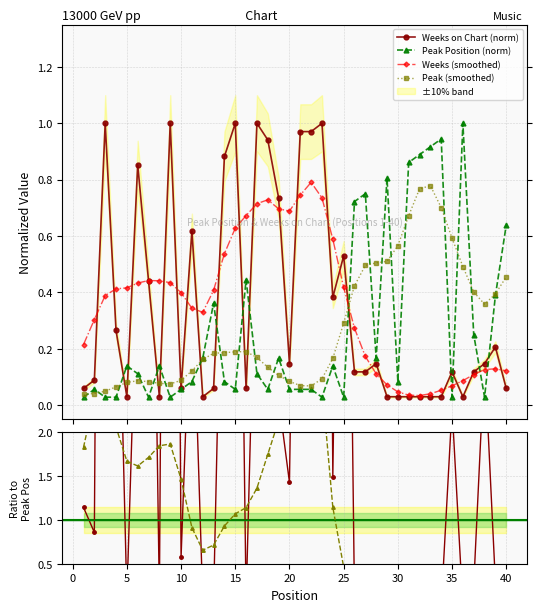

The Peak Position series shows 0.0 at 35. True or false?

False